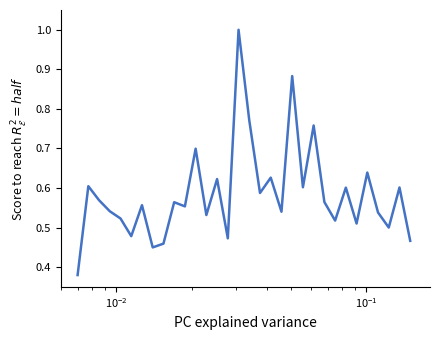

What is the greatest value displayed?

1.0